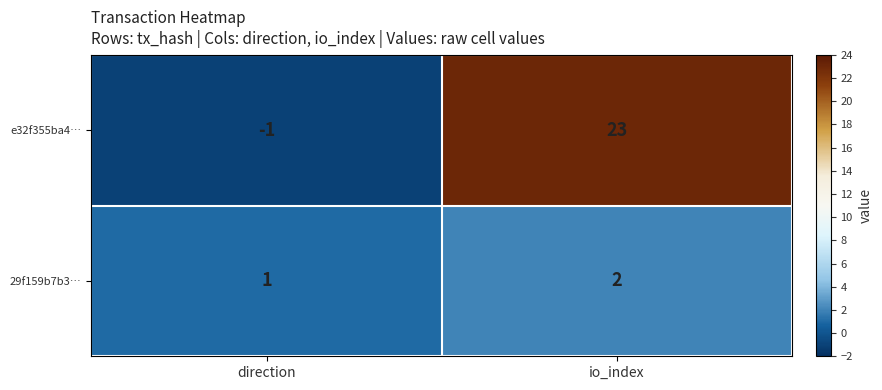

Reading right to left, extract all data points from this chart.

e32f355ba4…: 23	-1
29f159b7b3…: 2	1